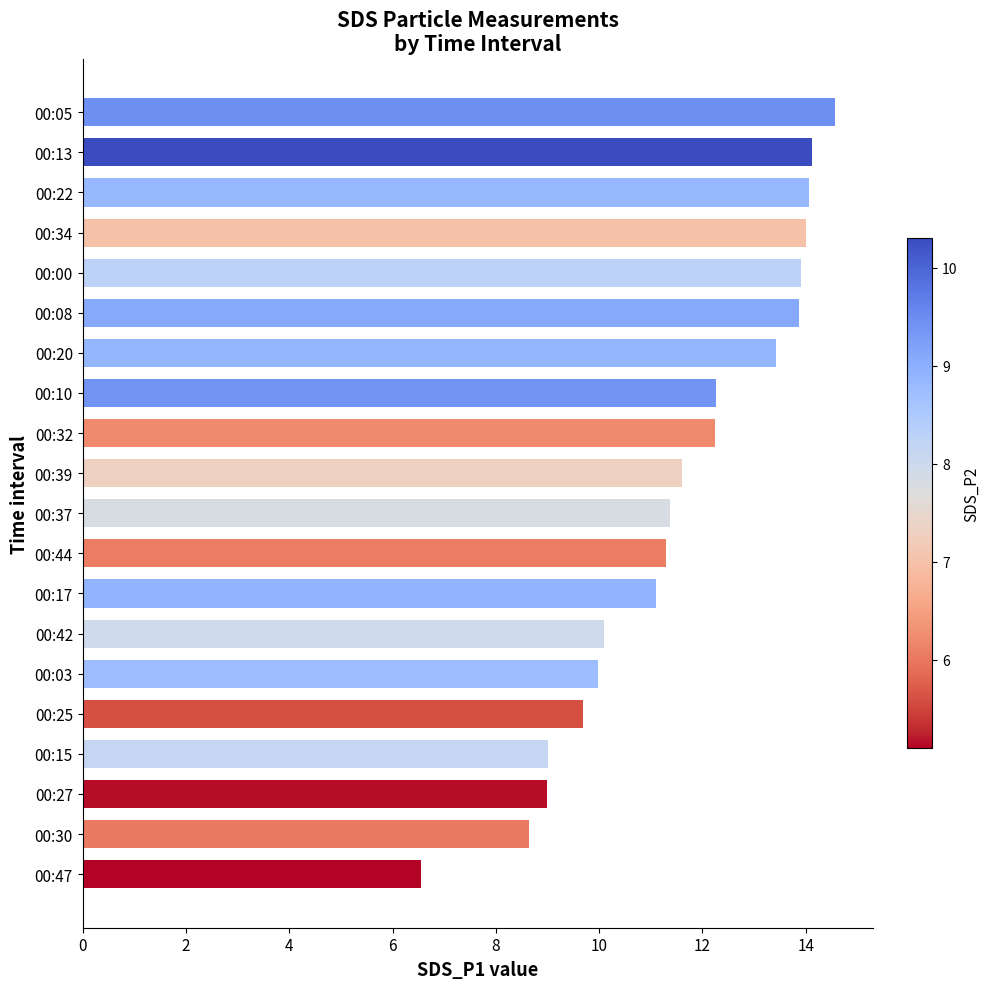

Which label corresponds to the largest value in the chart?

00:05